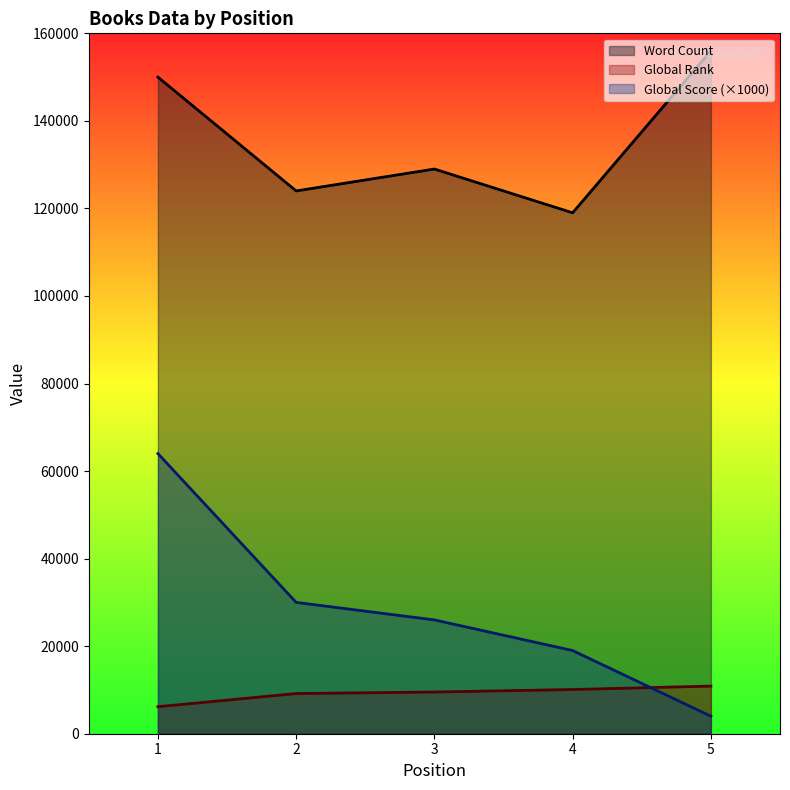

What is the sum of the Word Count values at 4 and 3?

248000